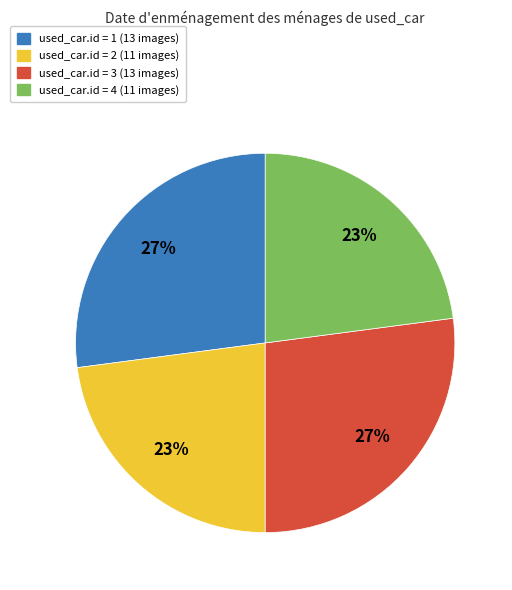

What is the ratio of the value at used_car.id = 1 (13 images) to the value at used_car.id = 2 (11 images)?

1.2